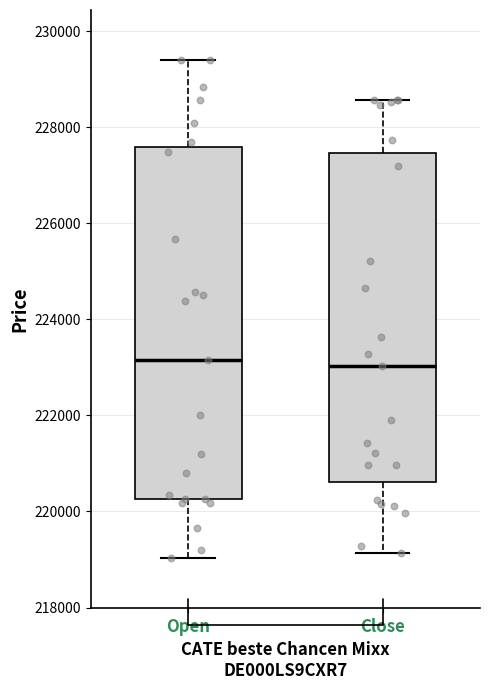

Which box is the tallest, from its lower edge to its upper edge?

Open